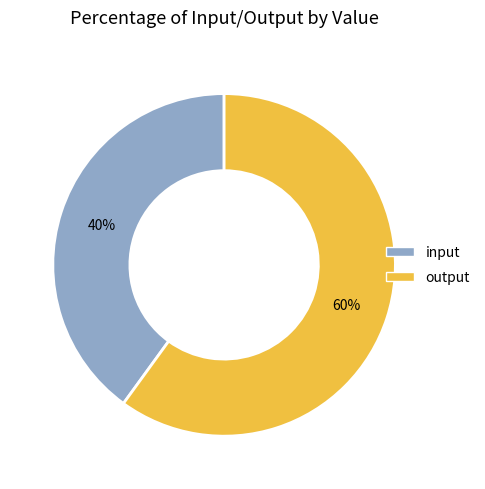

Do input and output together represent more than half of the pie?

Yes